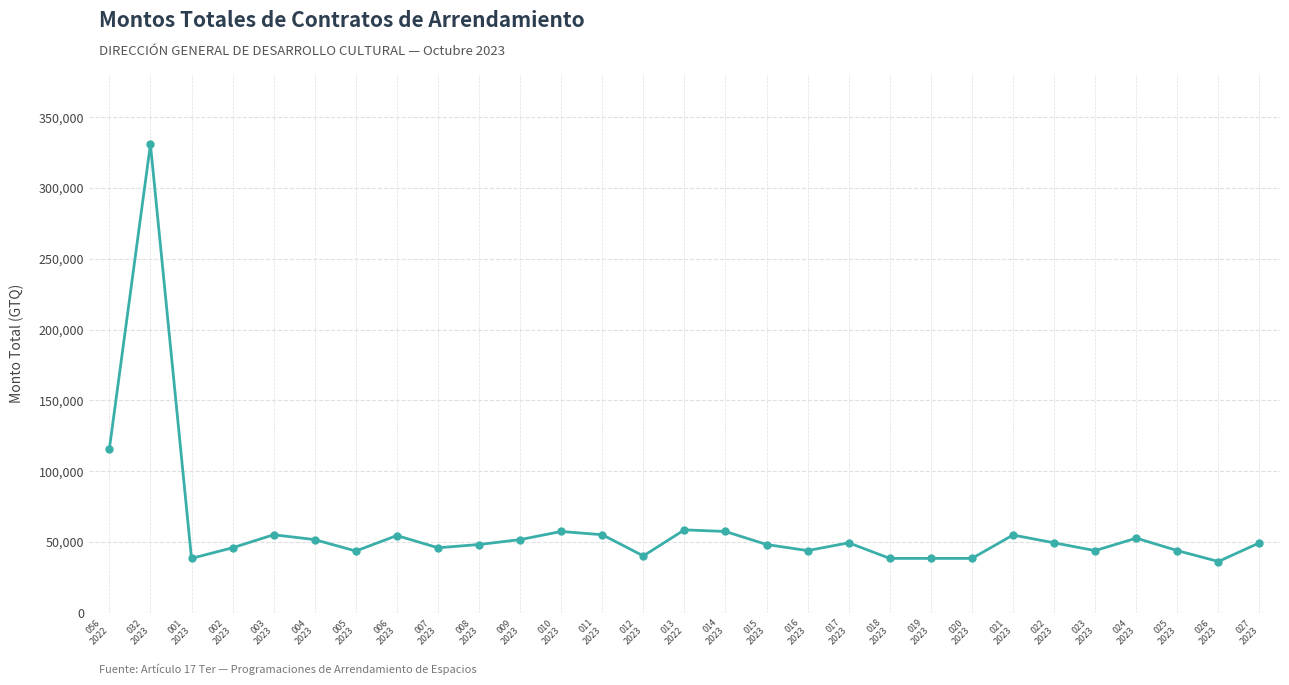

Count the number of data series in this chart.

1